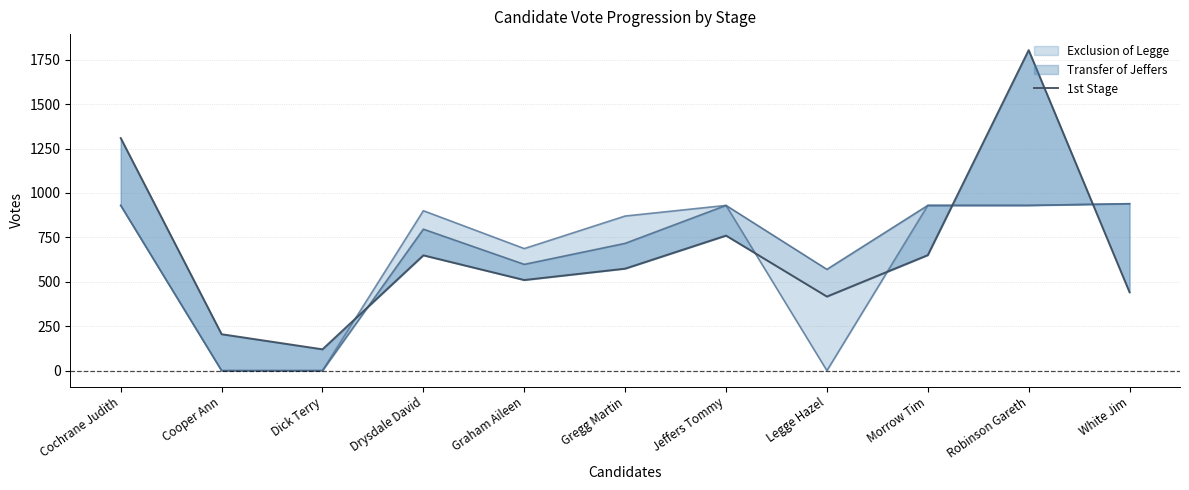

Which category has the highest value across all series?

Robinson Gareth